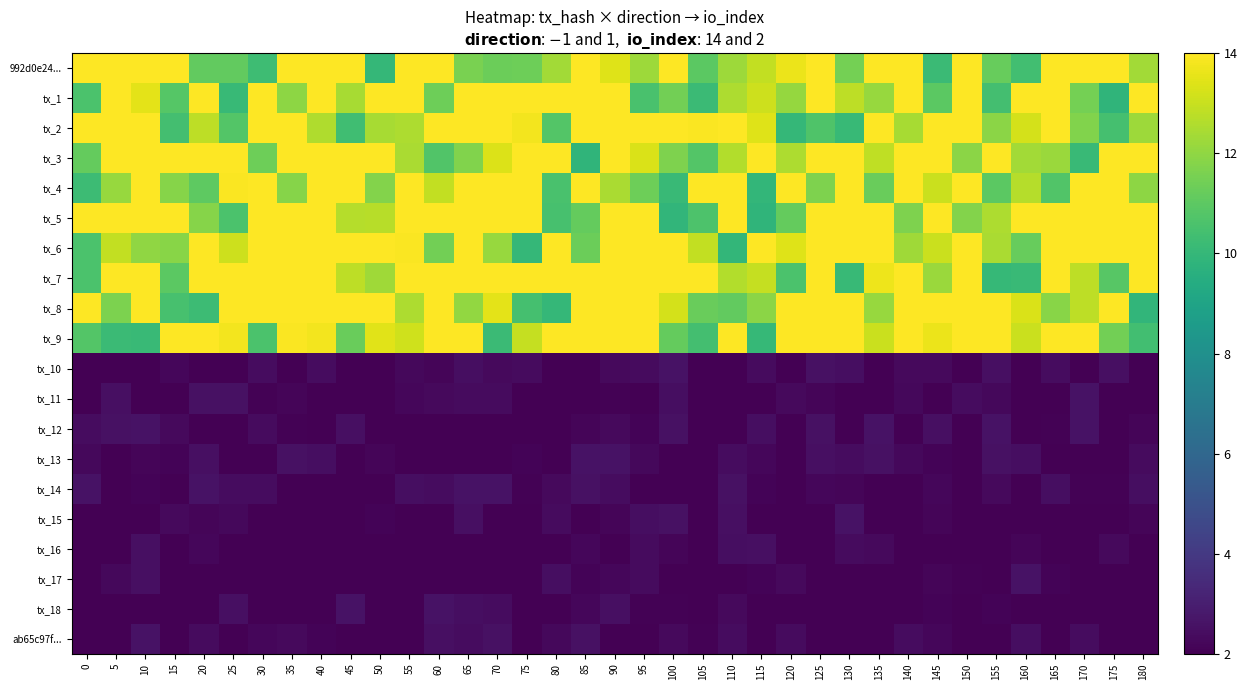

Reading left to right, transcribe all the data shown in this chart.

992d0e24...: 0=14.0	5=17.8	10=15.9	15=14.8	20=11.1	25=11.1	30=10.3	35=17.1	40=14.8	45=15.7	50=10.0	55=17.9	60=16.8	65=11.6	70=11.3	75=11.3	80=12.4	85=14.2	90=13.4	95=12.2	100=14.9	105=11.0	110=12.3	115=12.9	120=13.6	125=16.4	130=11.5	135=14.1	140=14.8	145=10.2	150=14.9	155=11.2	160=10.3	165=17.8	170=17.9	175=16.6	180=12.4
tx_1: 0=10.6	5=15.5	10=13.5	15=10.8	20=14.0	25=10.1	30=17.4	35=12.0	40=15.4	45=12.4	50=14.2	55=14.4	60=11.4	65=17.9	70=16.3	75=17.7	80=17.3	85=14.8	90=17.5	95=10.5	100=11.4	105=10.2	110=12.5	115=13.1	120=12.1	125=16.8	130=12.8	135=12.2	140=14.4	145=11.0	150=16.5	155=10.4	160=18.1	165=16.3	170=11.5	175=9.8	180=16.6
tx_2: 0=15.7	5=15.9	10=16.3	15=10.4	20=12.8	25=10.8	30=17.1	35=15.0	40=12.6	45=10.3	50=12.4	55=12.5	60=15.9	65=15.2	70=17.3	75=13.8	80=10.8	85=15.8	90=16.2	95=14.5	100=16.3	105=13.9	110=14.2	115=13.4	120=10.0	125=10.7	130=10.1	135=15.1	140=12.4	145=14.1	150=17.4	155=11.9	160=13.2	165=16.1	170=11.7	175=10.4	180=12.2
tx_3: 0=11.2	5=17.6	10=16.6	15=15.1	20=17.1	25=16.6	30=11.4	35=17.3	40=14.3	45=16.6	50=17.3	55=12.5	60=10.7	65=11.7	70=13.4	75=16.7	80=17.0	85=9.9	90=14.1	95=13.3	100=11.7	105=10.8	110=12.6	115=17.7	120=12.5	125=14.2	130=15.7	135=12.9	140=18.0	145=17.9	150=11.9	155=14.0	160=12.3	165=12.2	170=10.1	175=14.9	180=14.0
tx_4: 0=10.2	5=12.1	10=17.4	15=11.8	20=11.0	25=13.9	30=18.1	35=11.8	40=15.4	45=16.2	50=11.8	55=15.9	60=12.9	65=15.1	70=15.1	75=14.3	80=10.6	85=16.8	90=12.5	95=11.4	100=10.1	105=14.8	110=15.5	115=9.9	120=14.1	125=11.7	130=15.2	135=11.3	140=15.6	145=13.0	150=17.7	155=11.0	160=12.7	165=10.8	170=17.6	175=17.2	180=12.0
tx_5: 0=15.3	5=16.7	10=14.5	15=14.2	20=11.8	25=10.6	30=17.3	35=17.4	40=15.1	45=12.6	50=12.7	55=15.9	60=17.3	65=17.3	70=16.4	75=15.2	80=10.5	85=11.2	90=17.3	95=14.9	100=9.9	105=10.7	110=15.4	115=9.8	120=11.2	125=14.4	130=15.6	135=15.3	140=11.7	145=15.8	150=11.8	155=12.5	160=16.1	165=15.3	170=16.9	175=15.3	180=14.6
tx_6: 0=10.6	5=12.9	10=12.0	15=11.8	20=18.0	25=13.1	30=17.3	35=15.1	40=16.5	45=14.0	50=14.6	55=13.9	60=11.4	65=15.9	70=12.2	75=10.0	80=15.2	85=11.3	90=17.7	95=17.8	100=17.5	105=12.9	110=9.9	115=17.6	120=13.4	125=17.9	130=17.9	135=17.0	140=12.3	145=13.0	150=16.9	155=12.5	160=11.2	165=14.5	170=17.7	175=15.6	180=14.6
tx_7: 0=10.6	5=15.0	10=18.1	15=11.0	20=14.2	25=17.2	30=16.0	35=15.7	40=15.7	45=12.8	50=12.3	55=16.6	60=16.6	65=17.1	70=17.5	75=14.1	80=14.0	85=16.5	90=15.3	95=15.7	100=16.5	105=17.3	110=12.6	115=13.0	120=10.6	125=14.7	130=10.1	135=13.7	140=14.4	145=12.2	150=14.8	155=10.1	160=10.1	165=16.7	170=12.8	175=10.9	180=14.2
tx_8: 0=16.3	5=11.6	10=15.0	15=10.5	20=10.2	25=14.3	30=14.3	35=15.2	40=15.9	45=18.0	50=14.1	55=12.5	60=16.5	65=12.1	70=13.5	75=10.5	80=10.0	85=17.9	90=16.8	95=15.6	100=13.2	105=11.3	110=11.1	115=11.9	120=14.4	125=15.8	130=15.3	135=12.2	140=17.8	145=16.0	150=14.5	155=14.9	160=13.3	165=11.9	170=12.8	175=16.2	180=9.9
tx_9: 0=10.8	5=10.2	10=10.1	15=17.0	20=15.7	25=13.8	30=10.6	35=13.9	40=13.8	45=11.3	50=13.4	55=13.1	60=15.0	65=15.1	70=10.2	75=12.9	80=15.1	85=14.0	90=17.0	95=15.3	100=11.2	105=10.4	110=15.2	115=10.0	120=14.7	125=17.7	130=14.6	135=13.1	140=15.2	145=13.6	150=14.4	155=17.7	160=13.0	165=17.9	170=17.4	175=11.4	180=10.4
tx_10: 0=1.5	5=1.4	10=1.5	15=2.2	20=1.5	25=1.8	30=2.4	35=1.4	40=2.4	45=1.7	50=1.5	55=2.2	60=2.2	65=2.5	70=2.3	75=2.4	80=1.7	85=1.6	90=2.3	95=2.4	100=2.6	105=1.9	110=1.8	115=2.3	120=1.8	125=2.5	130=2.4	135=1.9	140=2.3	145=2.3	150=1.5	155=2.5	160=2.0	165=2.4	170=1.8	175=2.5	180=1.9
tx_11: 0=1.4	5=2.5	10=1.5	15=1.8	20=2.5	25=2.5	30=2.1	35=2.2	40=1.9	45=1.8	50=1.8	55=2.2	60=2.3	65=2.3	70=2.3	75=1.5	80=2.0	85=1.5	90=2.1	95=1.9	100=2.5	105=1.8	110=1.5	115=1.6	120=2.3	125=2.1	130=1.5	135=1.5	140=2.2	145=1.5	150=2.4	155=2.2	160=1.5	165=1.5	170=2.6	175=1.8	180=1.8
tx_12: 0=2.4	5=2.5	10=2.6	15=2.3	20=1.9	25=1.5	30=2.3	35=2.1	40=1.9	45=2.5	50=1.5	55=2.0	60=1.4	65=2.0	70=1.5	75=1.5	80=1.5	85=2.2	90=2.3	95=2.1	100=2.6	105=1.8	110=1.7	115=2.4	120=1.7	125=2.6	130=1.4	135=2.6	140=1.5	145=2.5	150=2.0	155=2.6	160=1.5	165=2.1	170=2.6	175=2.0	180=2.2
tx_13: 0=2.2	5=1.9	10=2.2	15=2.1	20=2.5	25=1.5	30=1.7	35=2.5	40=2.5	45=1.9	50=2.1	55=1.7	60=1.6	65=2.0	70=1.8	75=2.1	80=1.5	85=2.6	90=2.6	95=2.2	100=2.0	105=1.8	110=2.4	115=2.2	120=1.6	125=2.5	130=2.4	135=2.5	140=2.3	145=2.1	150=1.9	155=2.5	160=2.4	165=1.5	170=1.4	175=1.9	180=2.4
tx_14: 0=2.6	5=1.6	10=2.1	15=1.9	20=2.6	25=2.4	30=2.4	35=2.0	40=1.9	45=1.7	50=1.5	55=2.4	60=2.4	65=2.6	70=2.6	75=2.1	80=2.3	85=2.5	90=2.4	95=1.7	100=1.9	105=1.6	110=2.5	115=2.1	120=1.7	125=2.2	130=2.1	135=1.8	140=1.5	145=2.2	150=2.0	155=2.3	160=2.0	165=2.4	170=2.1	175=2.1	180=2.5
tx_15: 0=1.9	5=1.6	10=1.4	15=2.3	20=2.1	25=2.2	30=1.7	35=1.6	40=1.4	45=1.8	50=2.1	55=1.9	60=1.9	65=2.5	70=1.8	75=2.0	80=2.3	85=1.9	90=2.1	95=2.4	100=2.5	105=1.6	110=2.5	115=2.0	120=1.7	125=2.0	130=2.6	135=2.0	140=1.8	145=2.2	150=1.7	155=1.5	160=1.6	165=1.6	170=1.6	175=1.6	180=2.2
tx_16: 0=1.6	5=1.8	10=2.5	15=2.0	20=2.2	25=1.6	30=1.6	35=1.4	40=1.6	45=1.7	50=1.6	55=1.5	60=1.5	65=2.0	70=1.6	75=1.8	80=2.0	85=2.2	90=1.4	95=2.4	100=2.2	105=1.5	110=2.4	115=2.5	120=1.5	125=1.7	130=2.4	135=2.3	140=1.6	145=1.7	150=1.8	155=2.0	160=2.1	165=1.8	170=2.0	175=2.3	180=1.4
tx_17: 0=1.7	5=2.3	10=2.5	15=2.0	20=2.0	25=1.5	30=1.9	35=2.0	40=1.7	45=1.7	50=1.9	55=1.4	60=1.8	65=1.7	70=1.8	75=1.5	80=2.5	85=2.1	90=2.2	95=2.3	100=2.0	105=1.5	110=2.0	115=2.1	120=2.3	125=1.9	130=1.6	135=1.7	140=1.8	145=2.2	150=2.1	155=1.8	160=2.6	165=2.1	170=1.7	175=1.5	180=1.6
tx_18: 0=1.7	5=1.6	10=1.6	15=1.7	20=1.6	25=2.5	30=1.5	35=2.0	40=1.9	45=2.6	50=1.5	55=1.9	60=2.6	65=2.4	70=2.4	75=1.7	80=1.6	85=2.2	90=2.5	95=2.1	100=2.1	105=1.7	110=2.3	115=1.6	120=1.8	125=1.9	130=2.0	135=1.7	140=1.5	145=2.1	150=1.7	155=2.1	160=1.6	165=2.0	170=2.0	175=1.5	180=1.8
ab65c97f...: 0=1.6	5=1.5	10=2.6	15=1.8	20=2.4	25=1.7	30=2.2	35=2.3	40=2.1	45=2.0	50=1.9	55=1.8	60=2.5	65=2.4	70=2.6	75=1.5	80=2.3	85=2.5	90=1.6	95=1.5	100=2.3	105=2.1	110=2.4	115=1.6	120=2.4	125=1.6	130=1.6	135=1.6	140=2.4	145=2.2	150=2.0	155=1.8	160=2.5	165=1.9	170=2.4	175=1.9	180=2.0